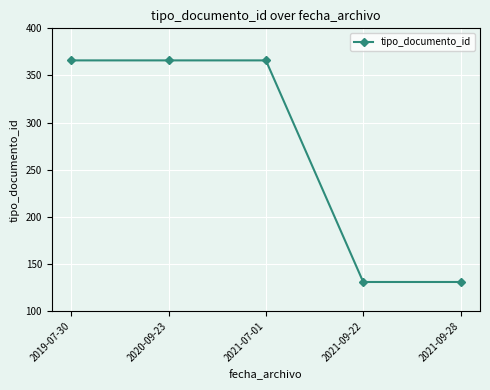

What is the difference between the maximum and second lowest values?

235